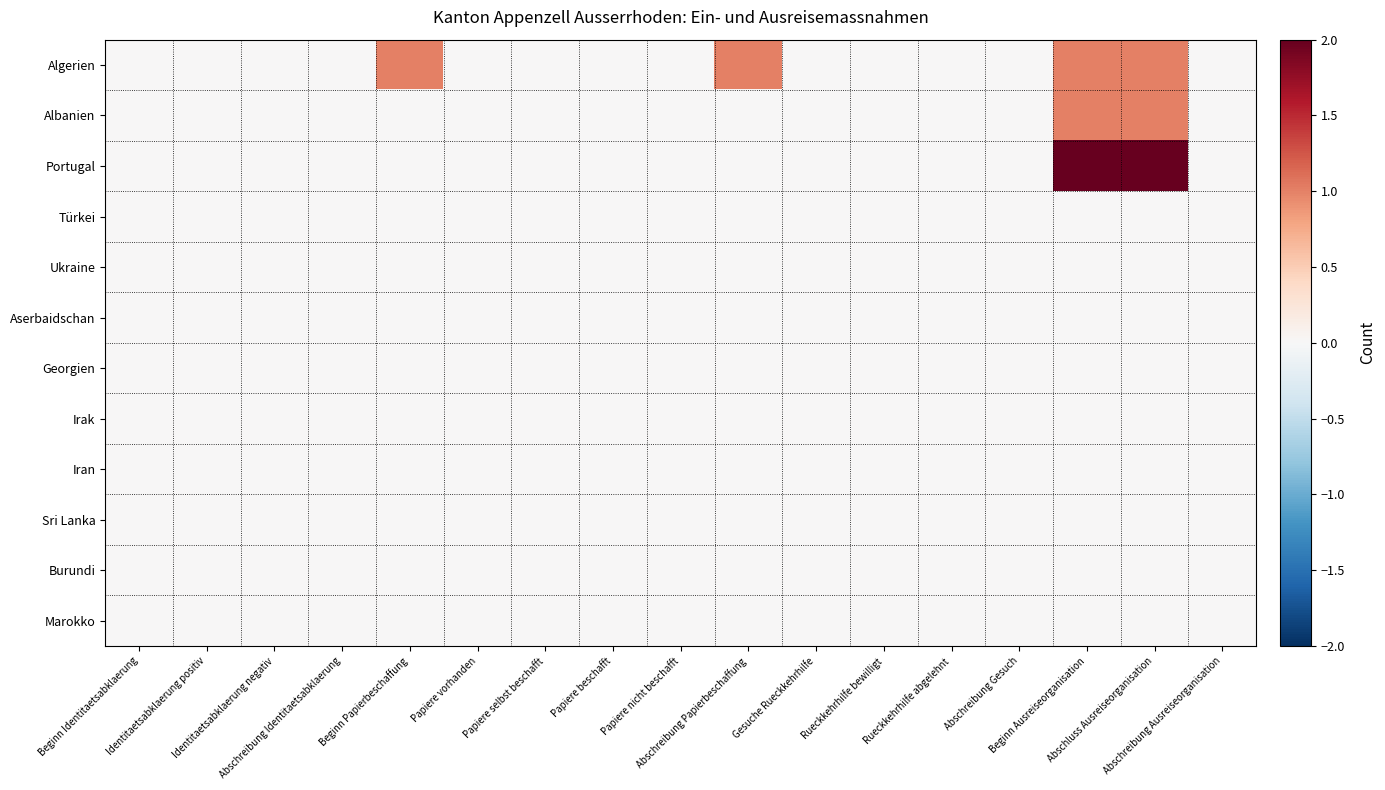

Which label corresponds to the smallest value in the chart?

Beginn Identitaetsabklaerung